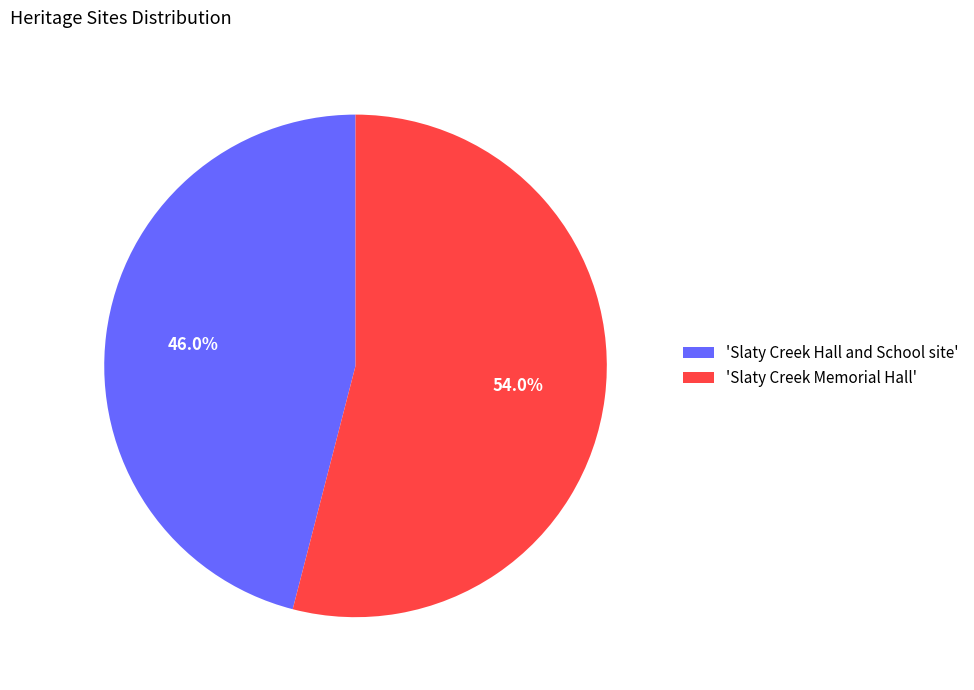

Is 'Slaty Creek Hall and School site' the majority of the pie?

No